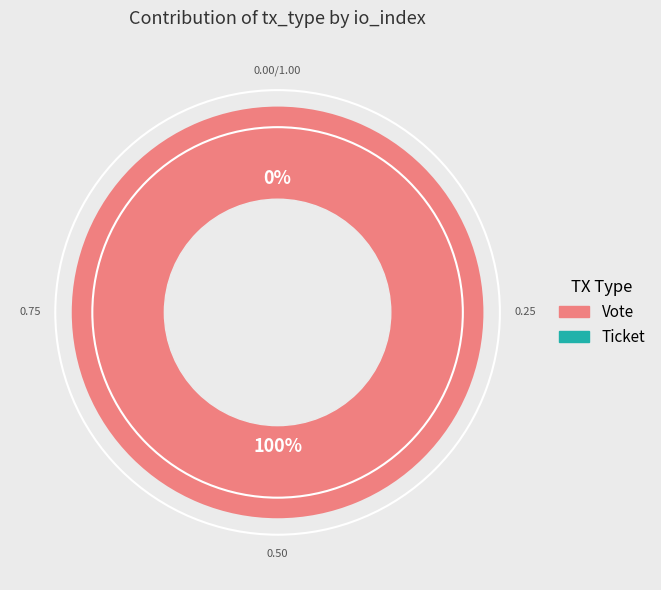

Is Ticket the majority of the pie?

No